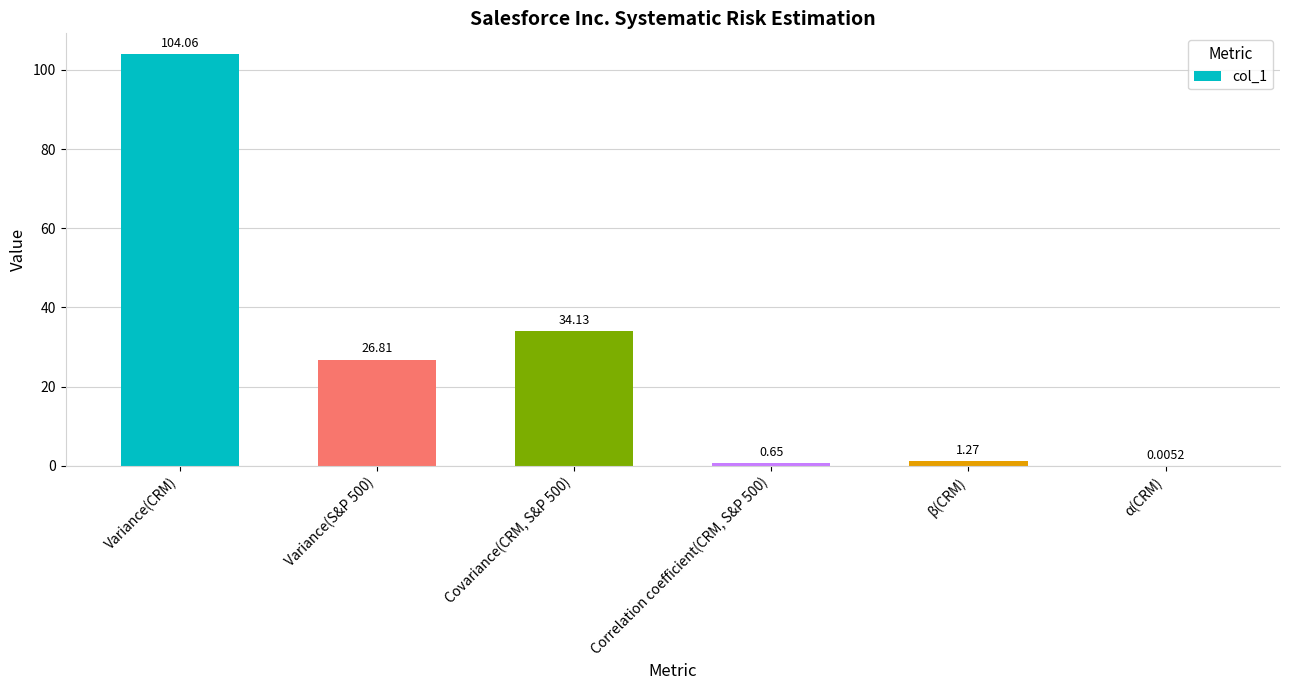

What is the sum of the values at Correlation coefficient(CRM, S&P 500) and β(CRM)?

1.9